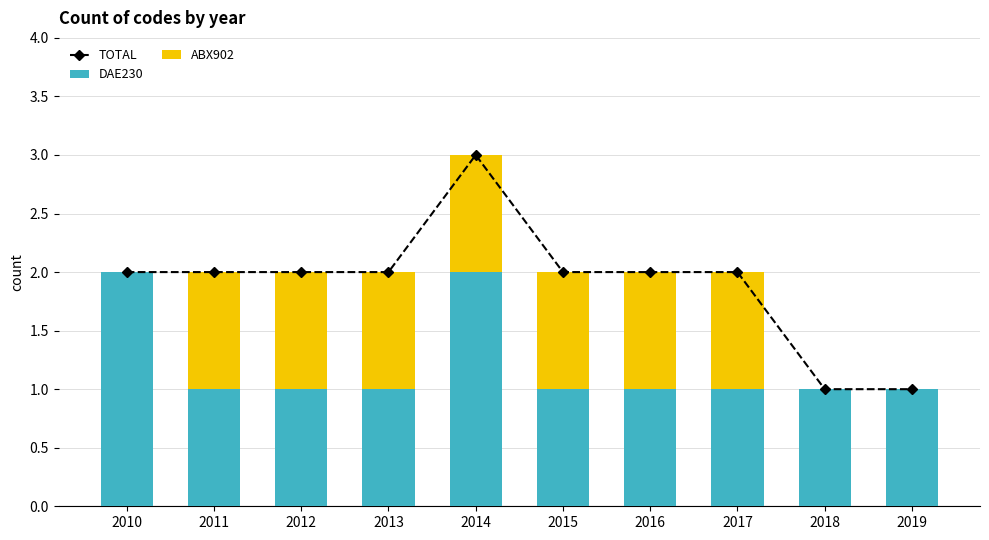

What is the value of the DAE230 bar at the 10th from the left?

1